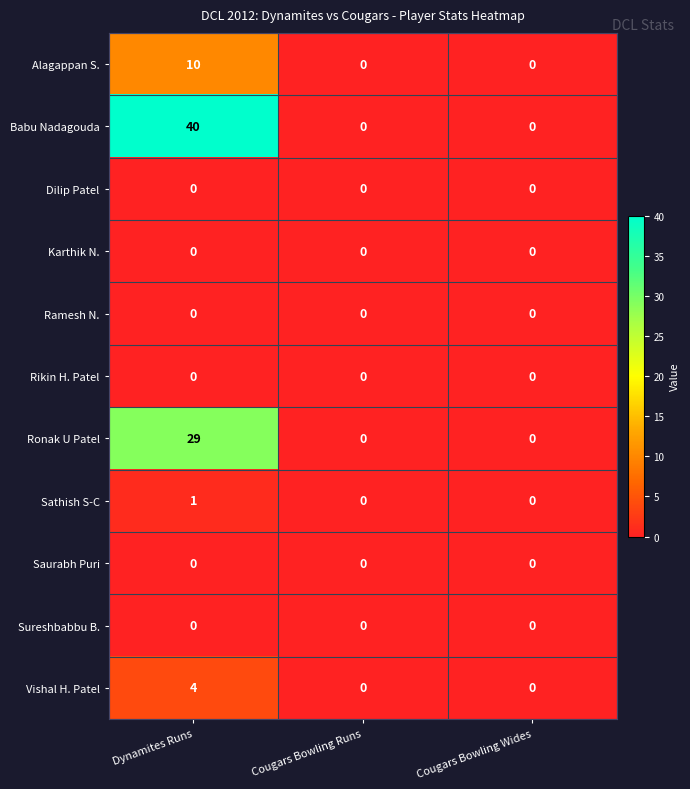

Which series has the widest spread of values?

Babu Nadagouda